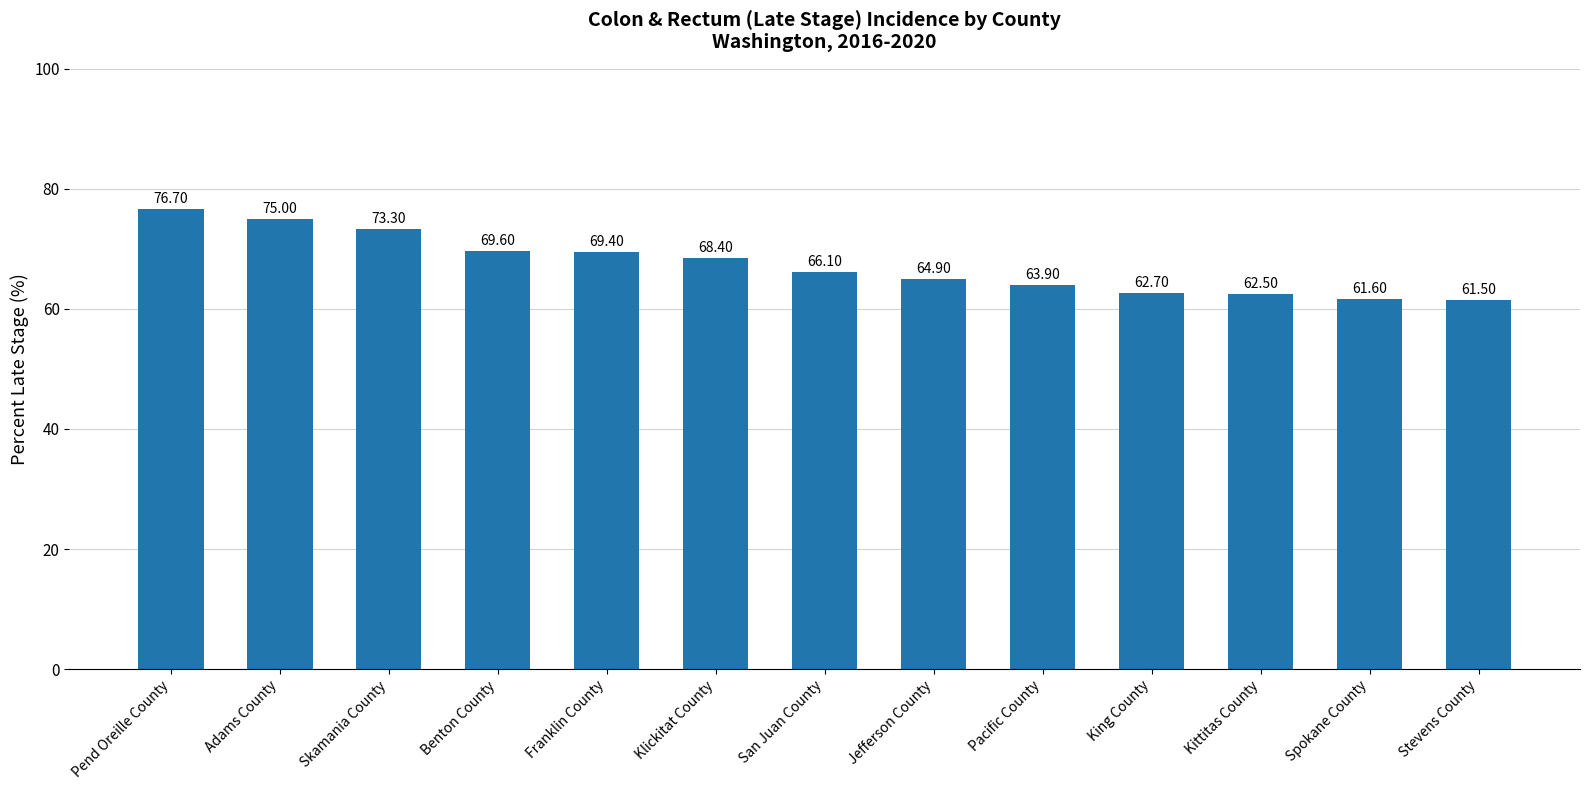

Which category has the lowest value across all series?

Stevens County